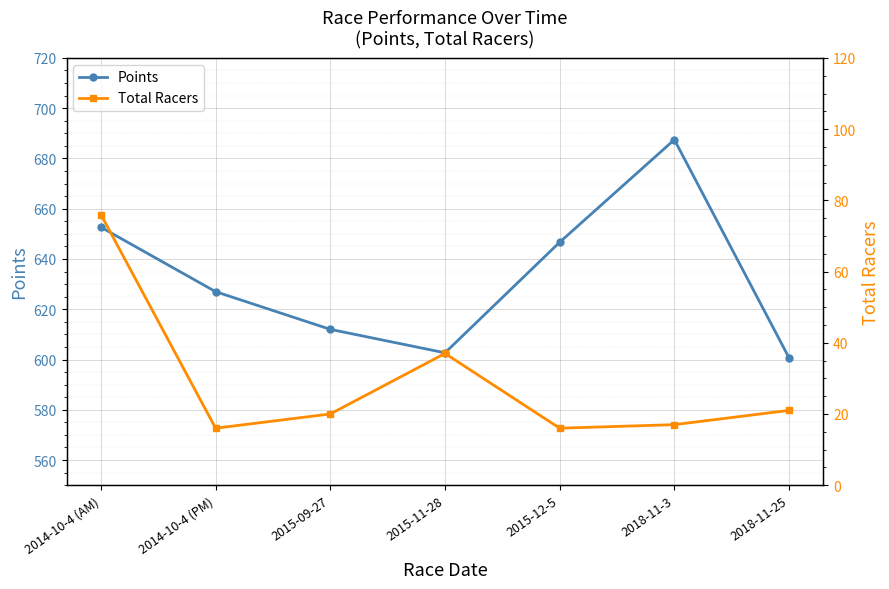

What is the approximate value of Points at 2014-10-4 (AM)?

652.6